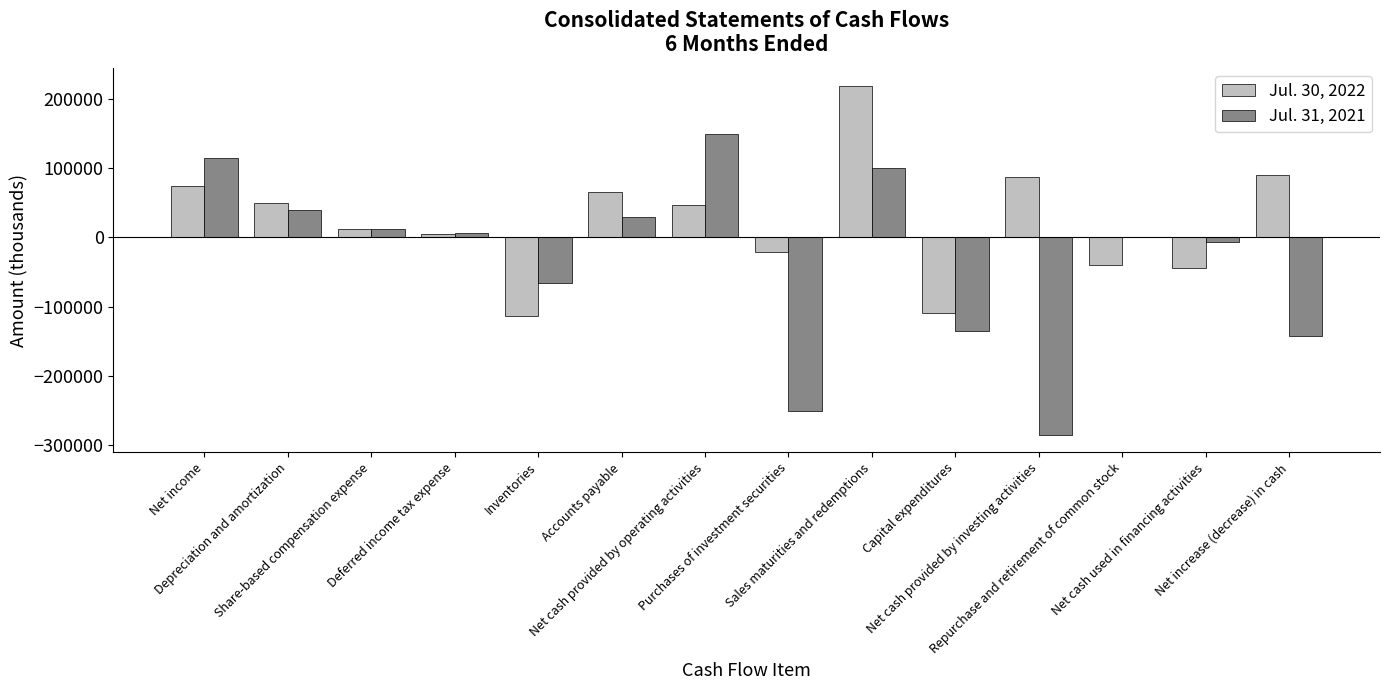

What is the maximum value shown in the chart?

219391